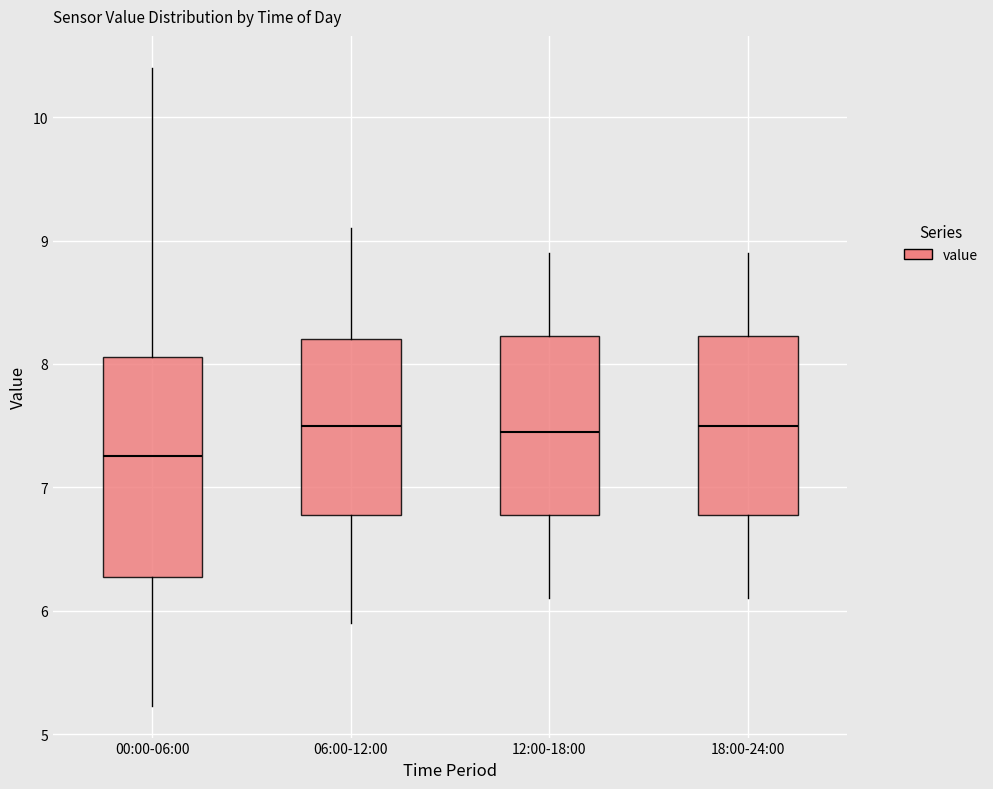

Reading left to right, transcribe this box plot: for each box, give where its median line is, the range the box spans, and where its two whiskers end, as read against the y-axis. The values are not printed on the chart, so give them approximately, as read against the axis.

00:00-06:00: median 7.3, box 6.3 to 8.1, whiskers 5.2 to 10.4
06:00-12:00: median 7.5, box 6.8 to 8.2, whiskers 5.9 to 9.1
12:00-18:00: median 7.5, box 6.8 to 8.2, whiskers 6.1 to 8.9
18:00-24:00: median 7.5, box 6.8 to 8.2, whiskers 6.1 to 8.9